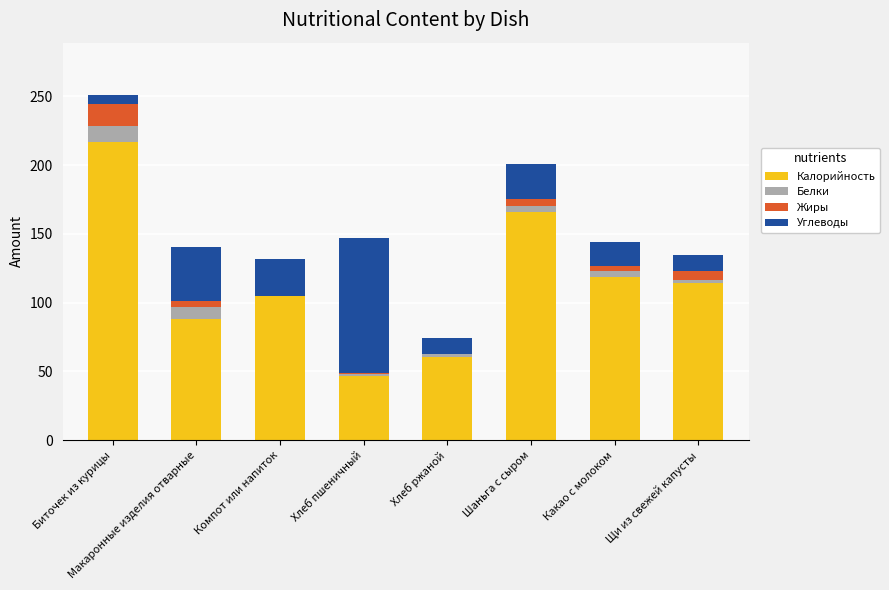

At which category is the sum across all series the highest?

Биточек из курицы